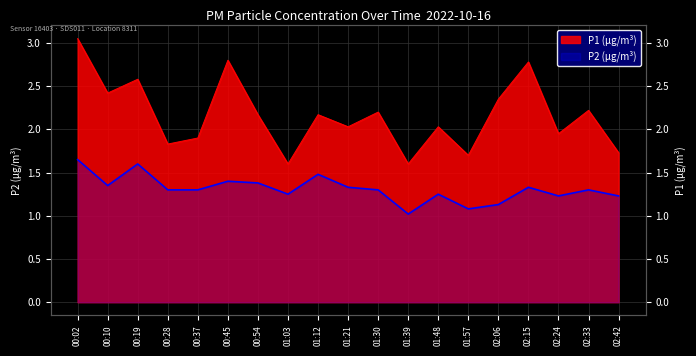

List the series in order of their peak value, highest first.

P1, P2